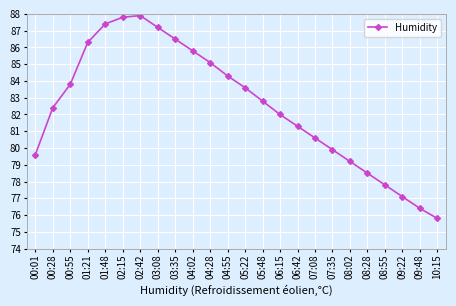

What position from the left is 09:48?

23